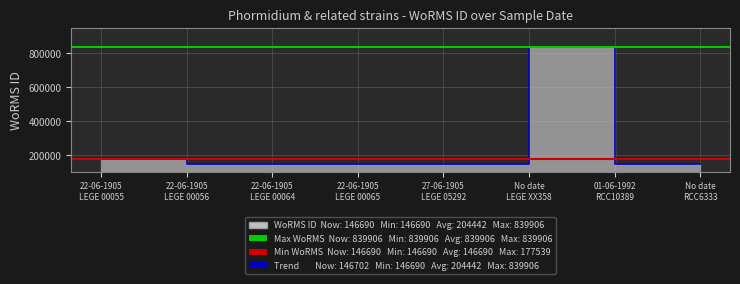

Approximately how many times larger is the value at No date RCC6333 compared to 22-06-1905 LEGE 00056?

1.0